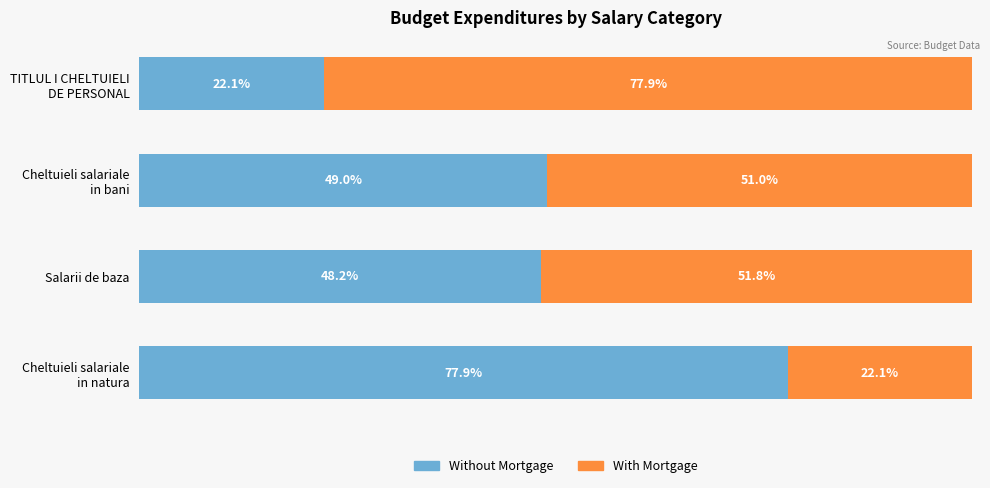

Where is Without Mortgage nearest to the value 50?

Cheltuieli salariale
in bani